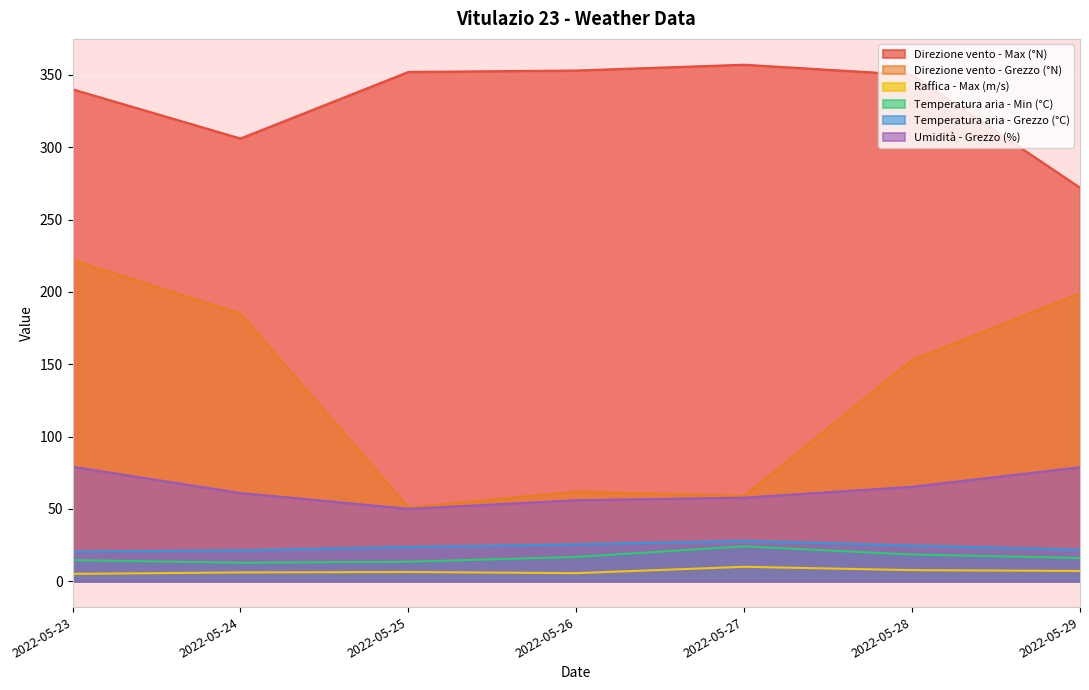

How many series are shown in this chart?

6